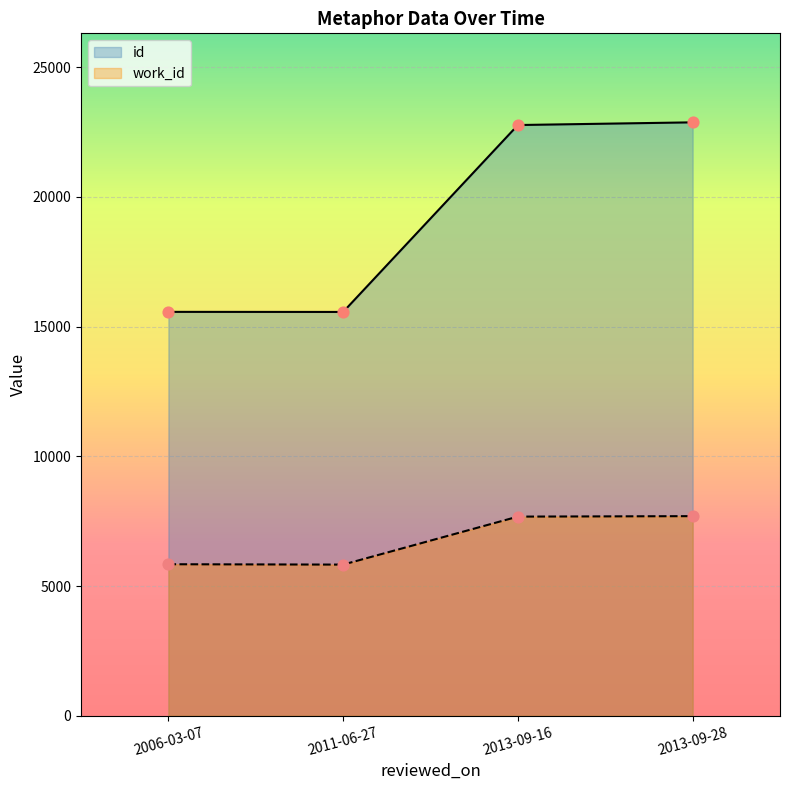

At which category is the sum across all series the highest?

2013-09-28